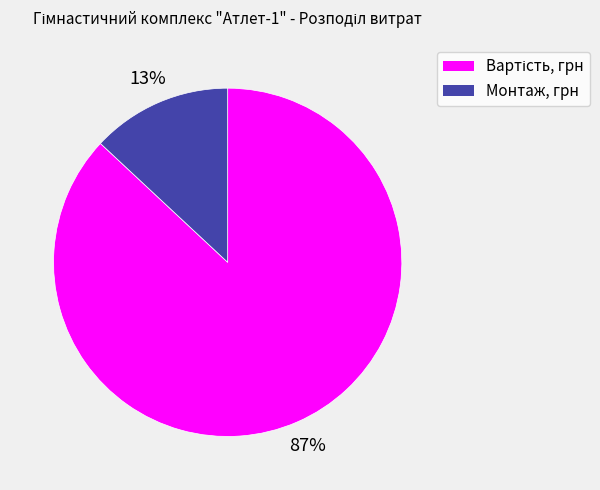

How many slices are in this pie chart?

2